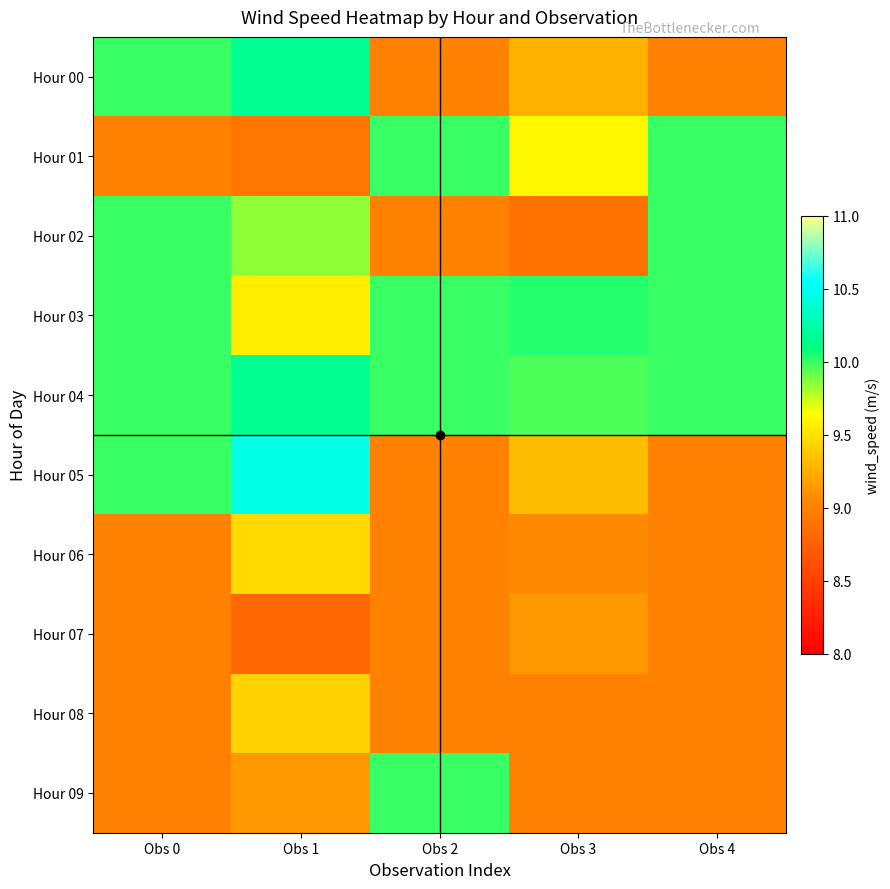

How many distinct data groups are displayed?

10